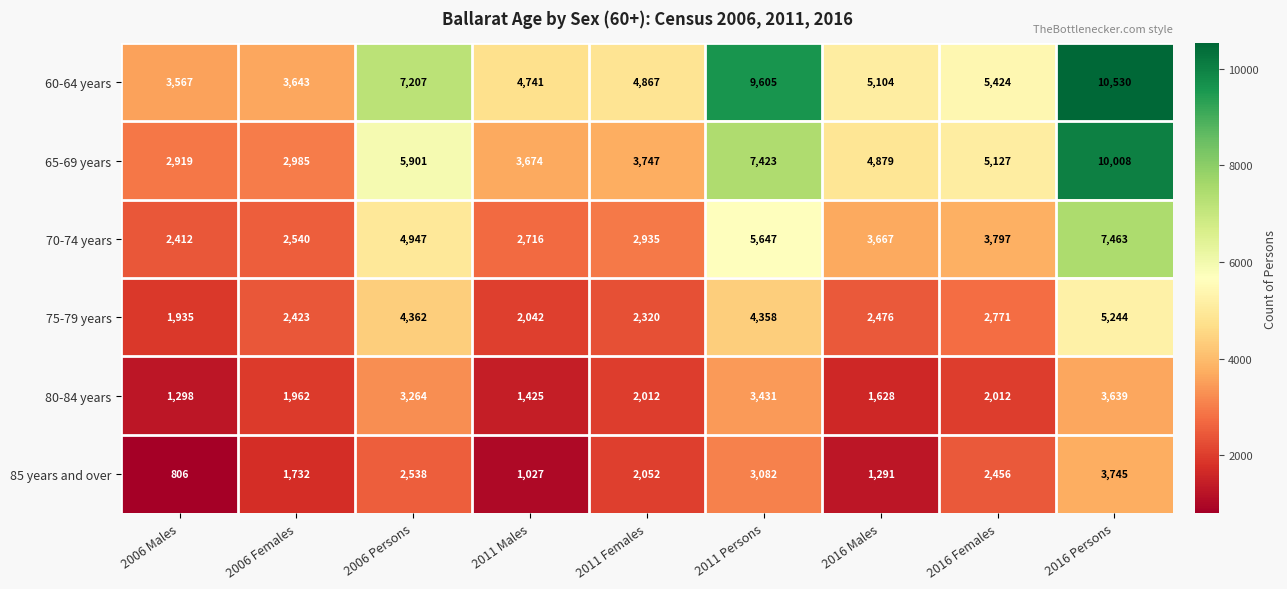

The value of 80-84 years at 2006 Persons is 1534. True or false?

False